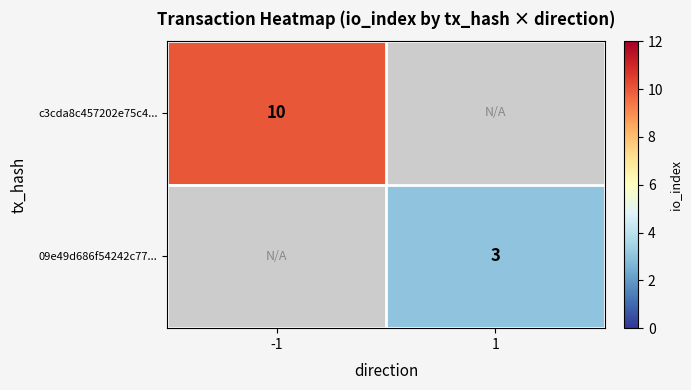

How many series are shown in this chart?

2